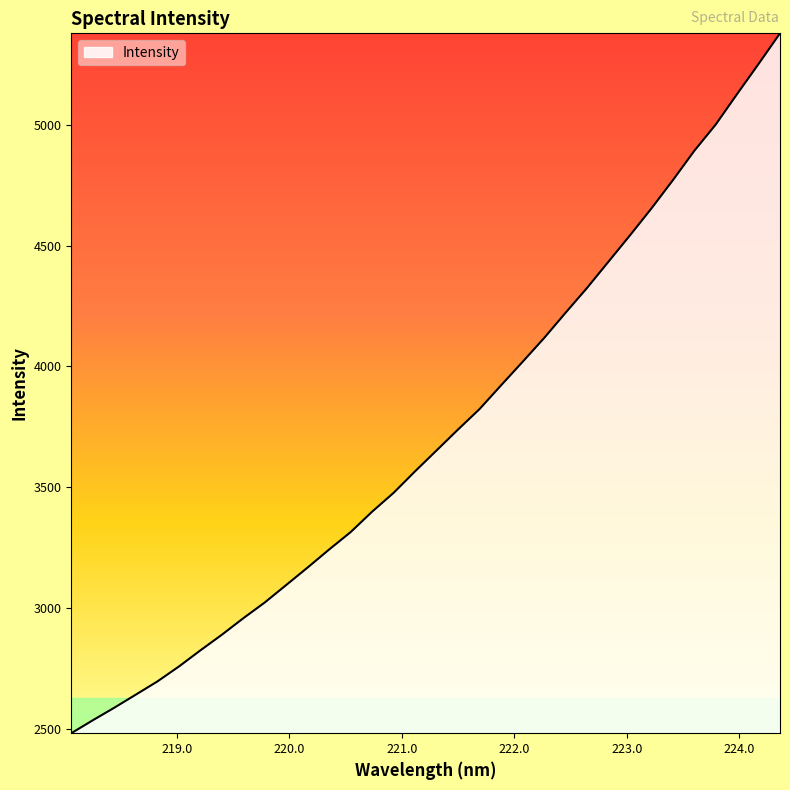

What is the minimum value shown in the chart?

2482.0